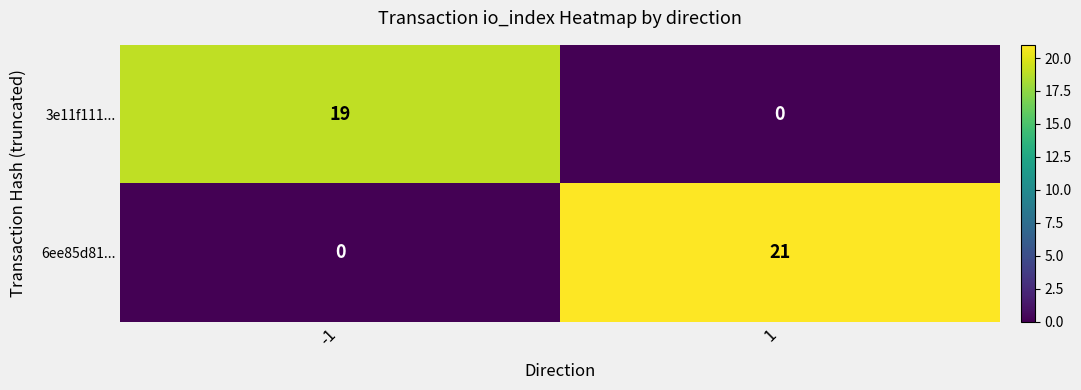

At how many categories does at least one series exceed 7?

2